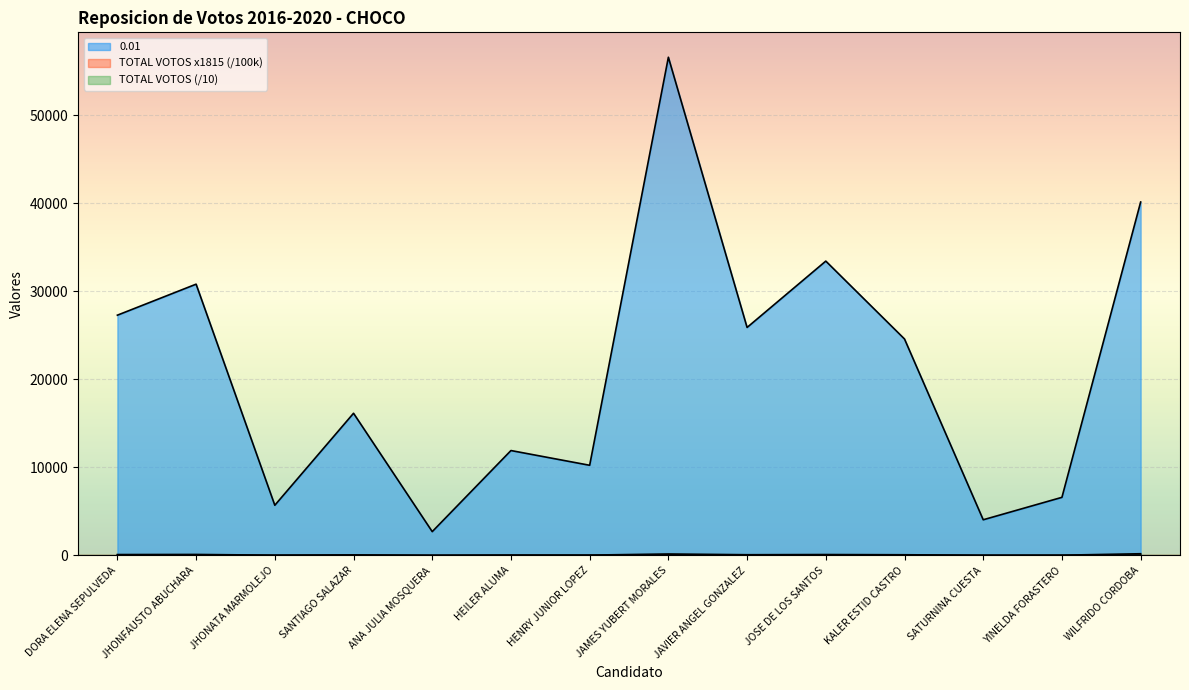

True or false: 0.01 and TOTAL VOTOS cross at least once.

False